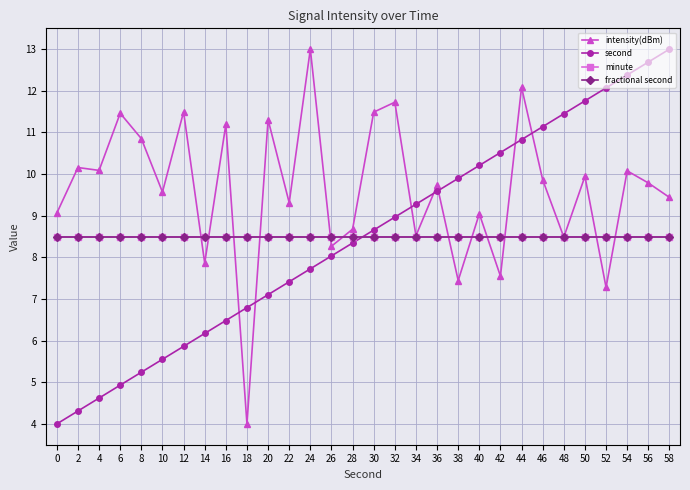

Is this an area chart (filled region under the line)?

No